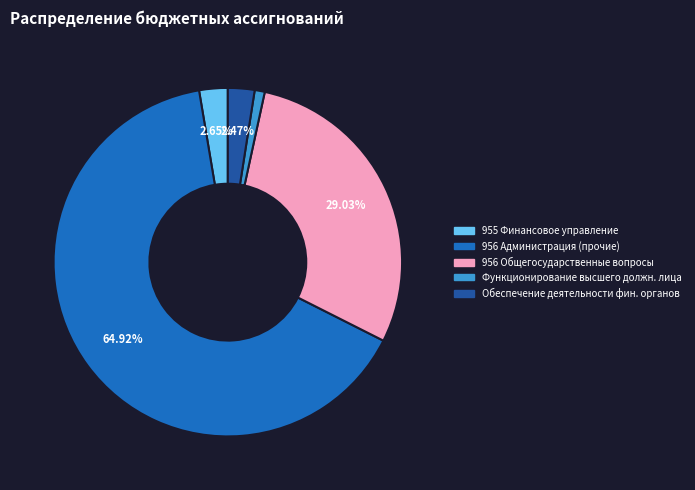

To the nearest percent, what is the difference between the largest and smallest slice percentages?

64%